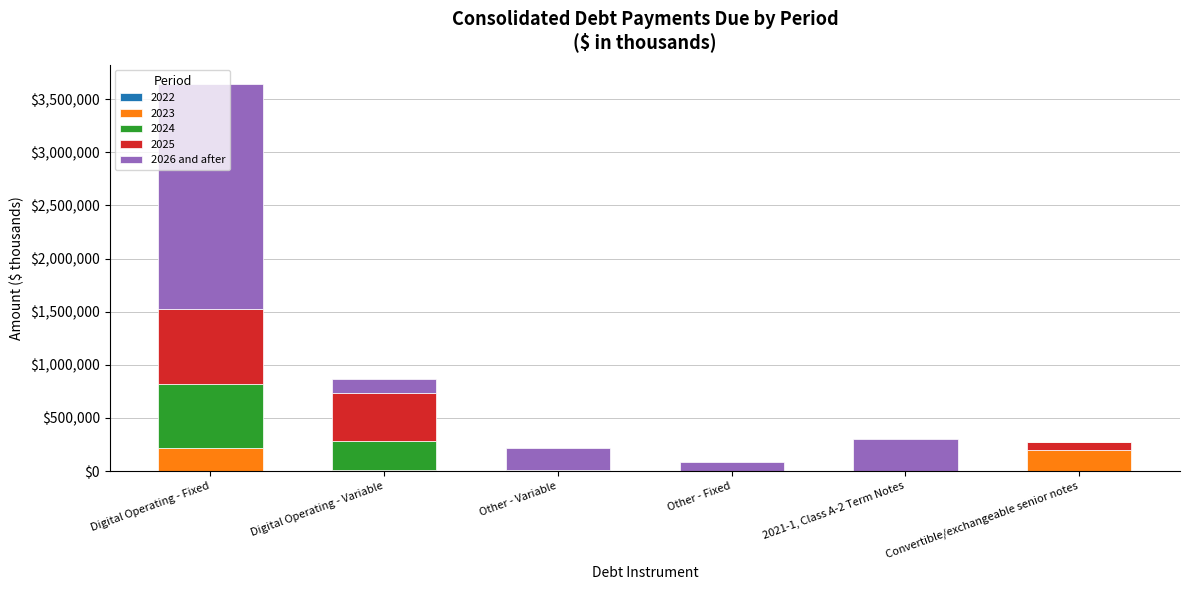

At which category is the sum across all series the highest?

Digital Operating - Fixed